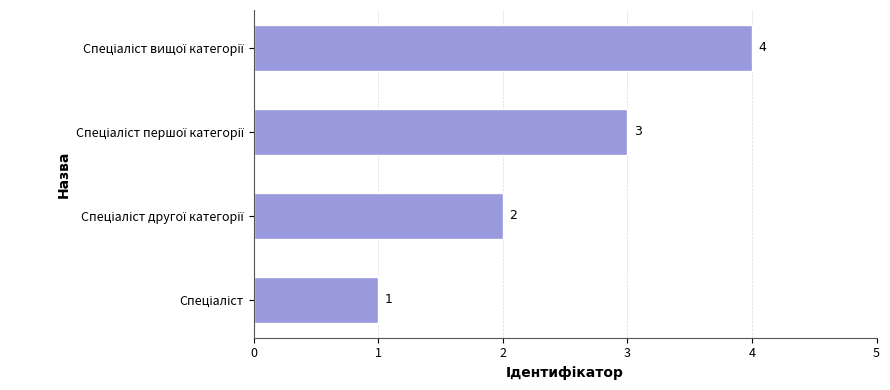

What is the maximum value shown in the chart?

4